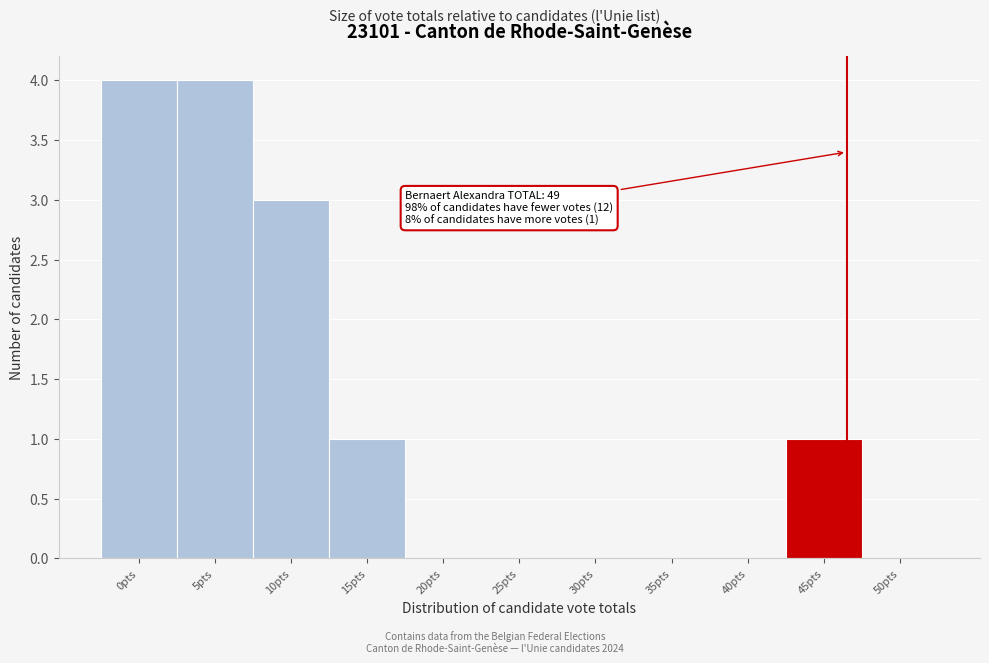

Reading left to right, what are all the values shown in this chart?

0pts=4	5pts=4	10pts=3	15pts=1	20pts=0	25pts=0	30pts=0	35pts=0	40pts=0	45pts=1	50pts=0